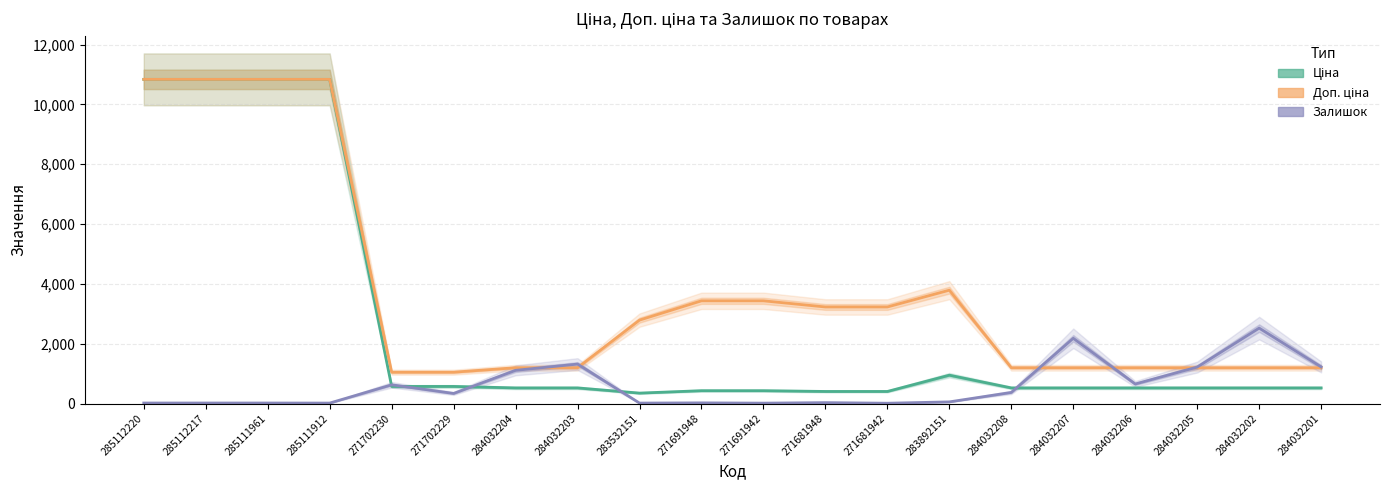

What is the difference between the Ціна values at 285111961 and 284032203?

10317.9